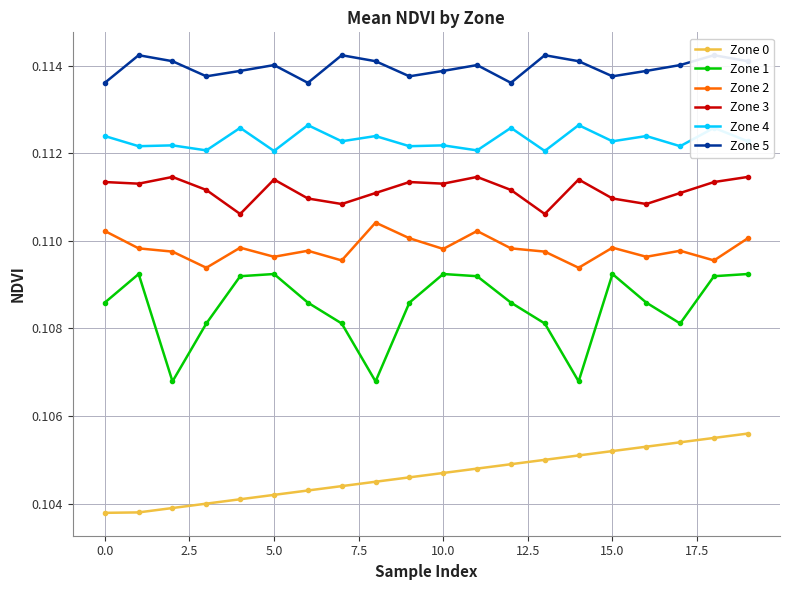

What is the smallest value displayed?

0.1